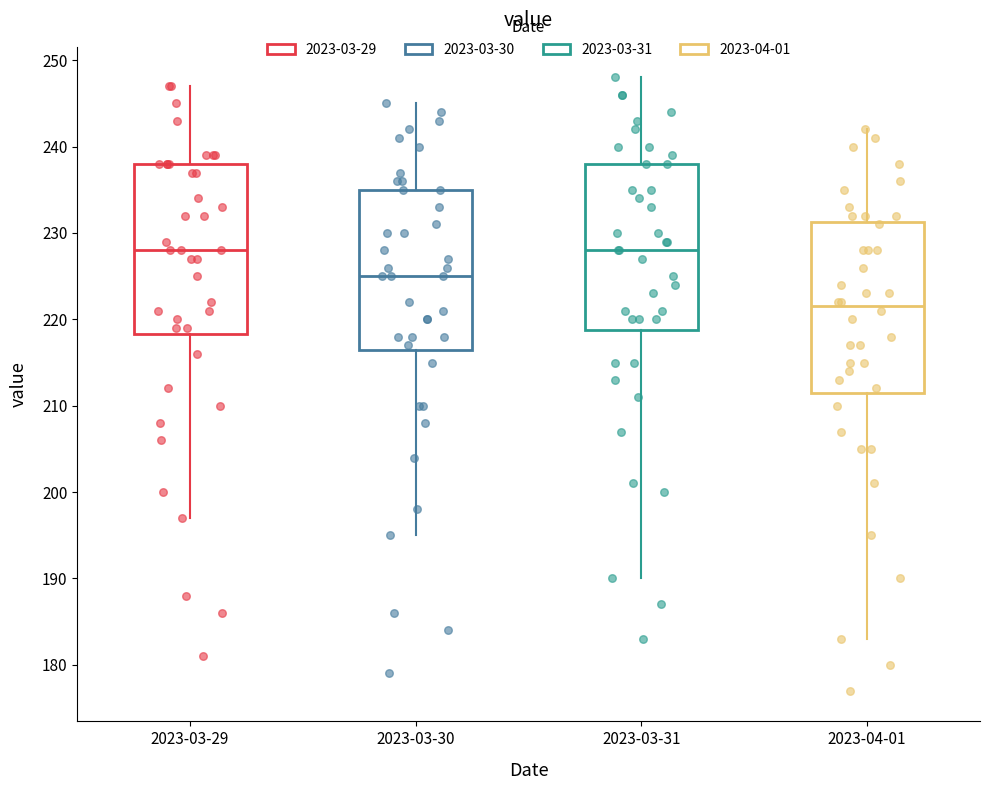

Reading left to right, transcribe this box plot: for each box, give where its median line is, the range the box spans, and where its two whiskers end, as read against the y-axis. The values are not printed on the chart, so give them approximately, as read against the axis.

2023-03-29: median 228, box 218 to 238, whiskers 197 to 247
2023-03-30: median 225, box 217 to 235, whiskers 195 to 245
2023-03-31: median 228, box 219 to 238, whiskers 190 to 248
2023-04-01: median 222, box 212 to 231, whiskers 183 to 242